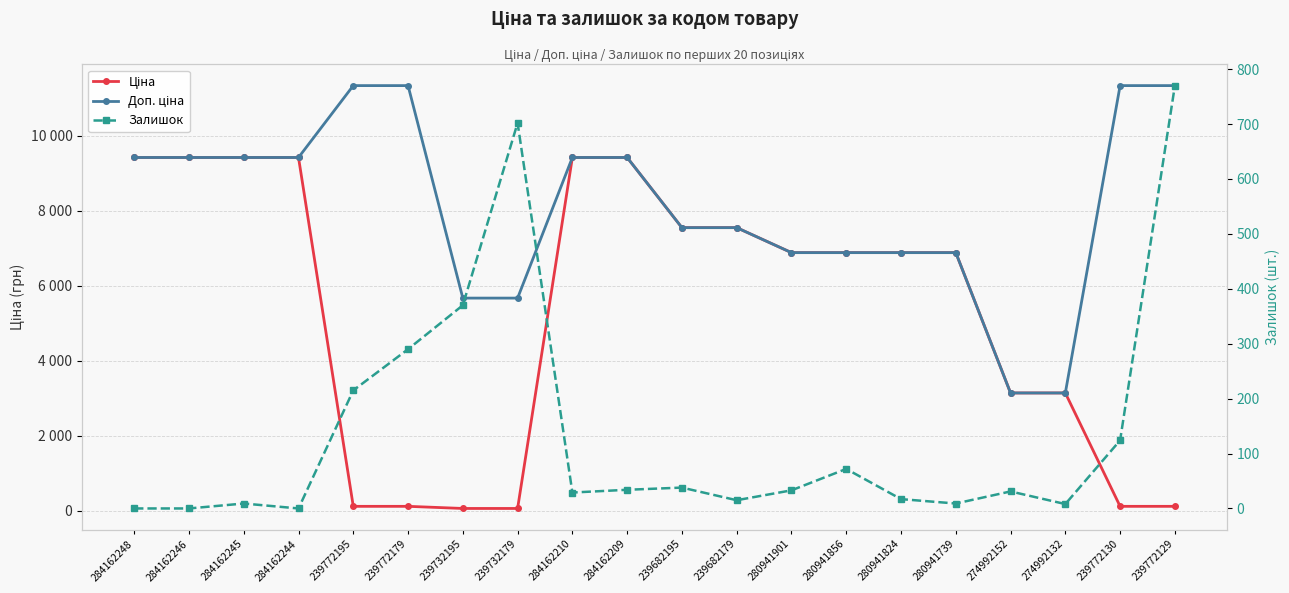

True or false: Доп. ціна and Ціна cross at least once.

False